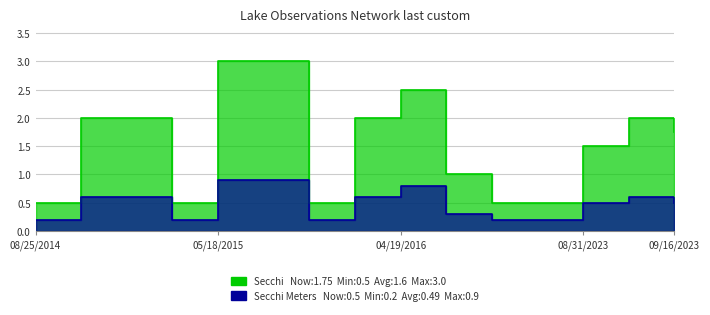

What is the label of the 6th point from the left?

06/10/2015